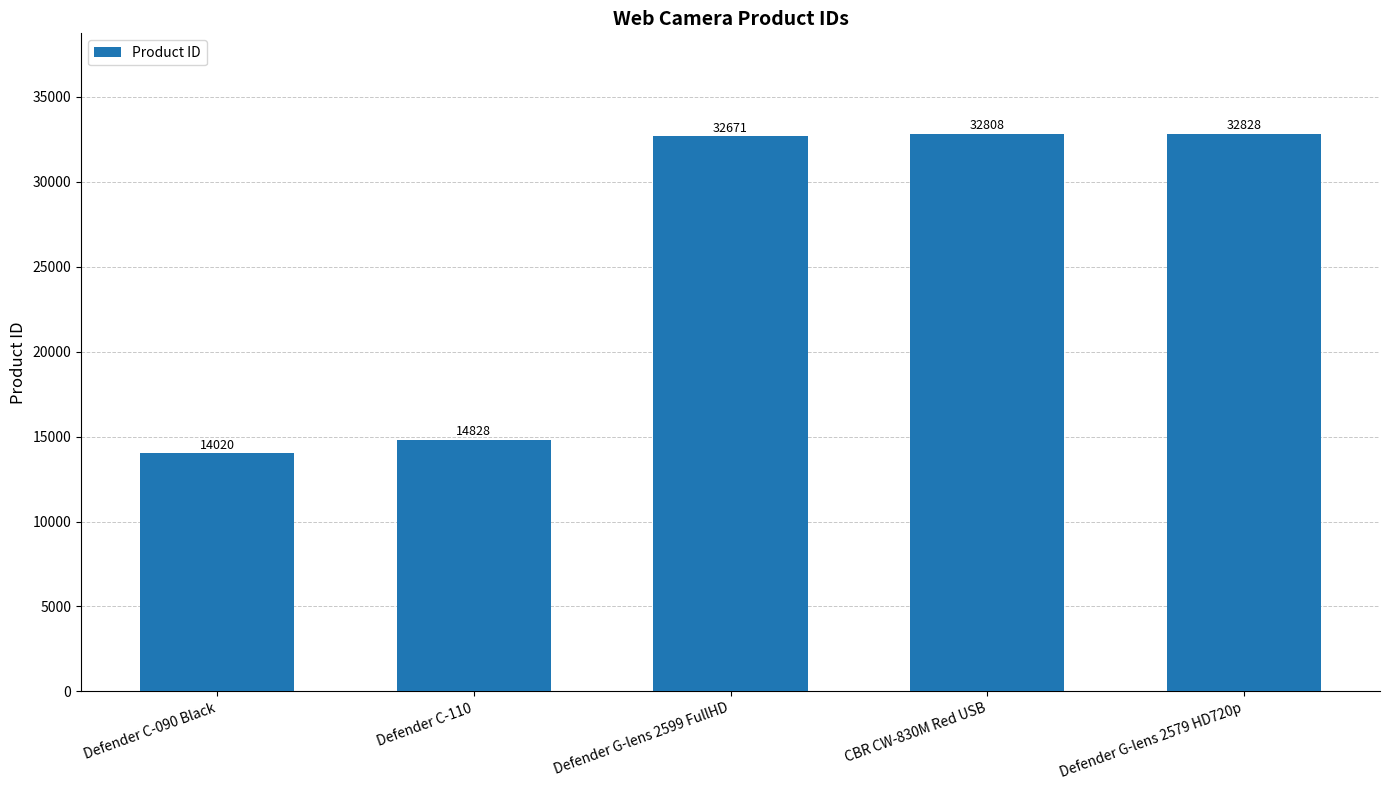

Which category has the lowest value across all series?

Defender C-090 Black